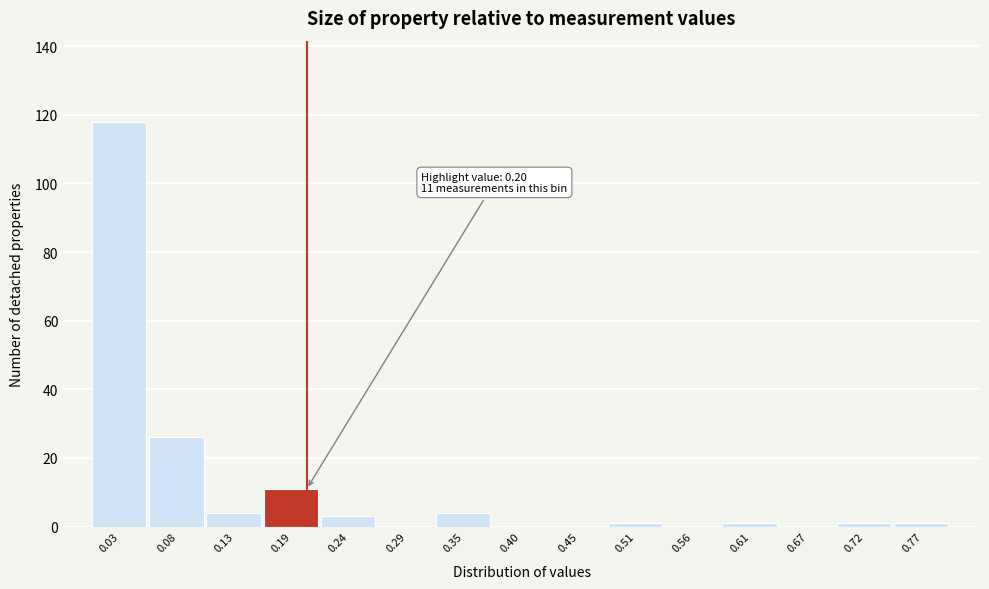

Which range on the x-axis has the tallest bar?

0.00 to 0.05